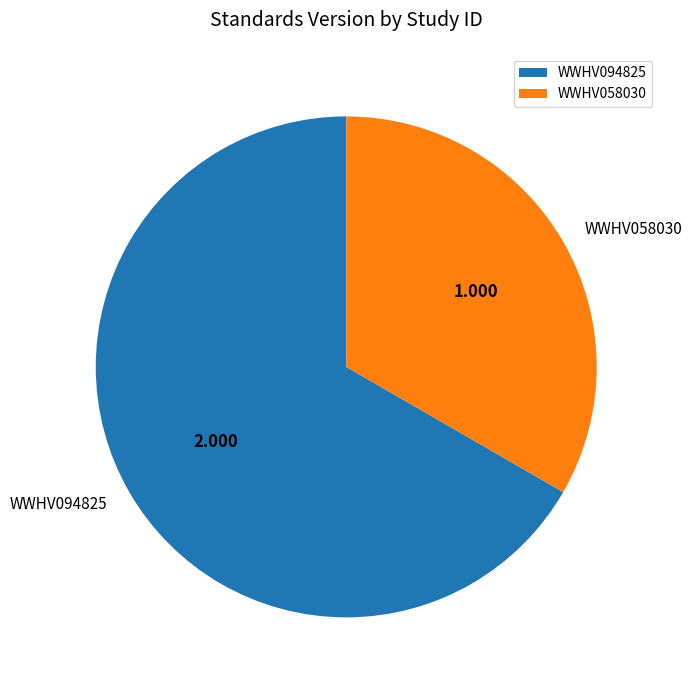

Which slice represents more than half of the pie?

WWHV094825